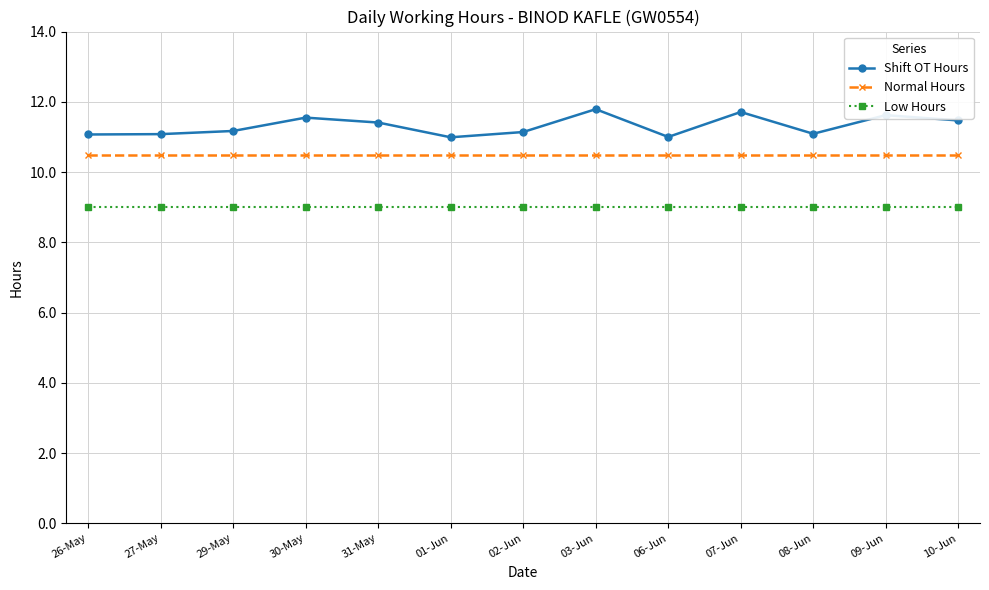

Does the chart have visible grid lines?

Yes